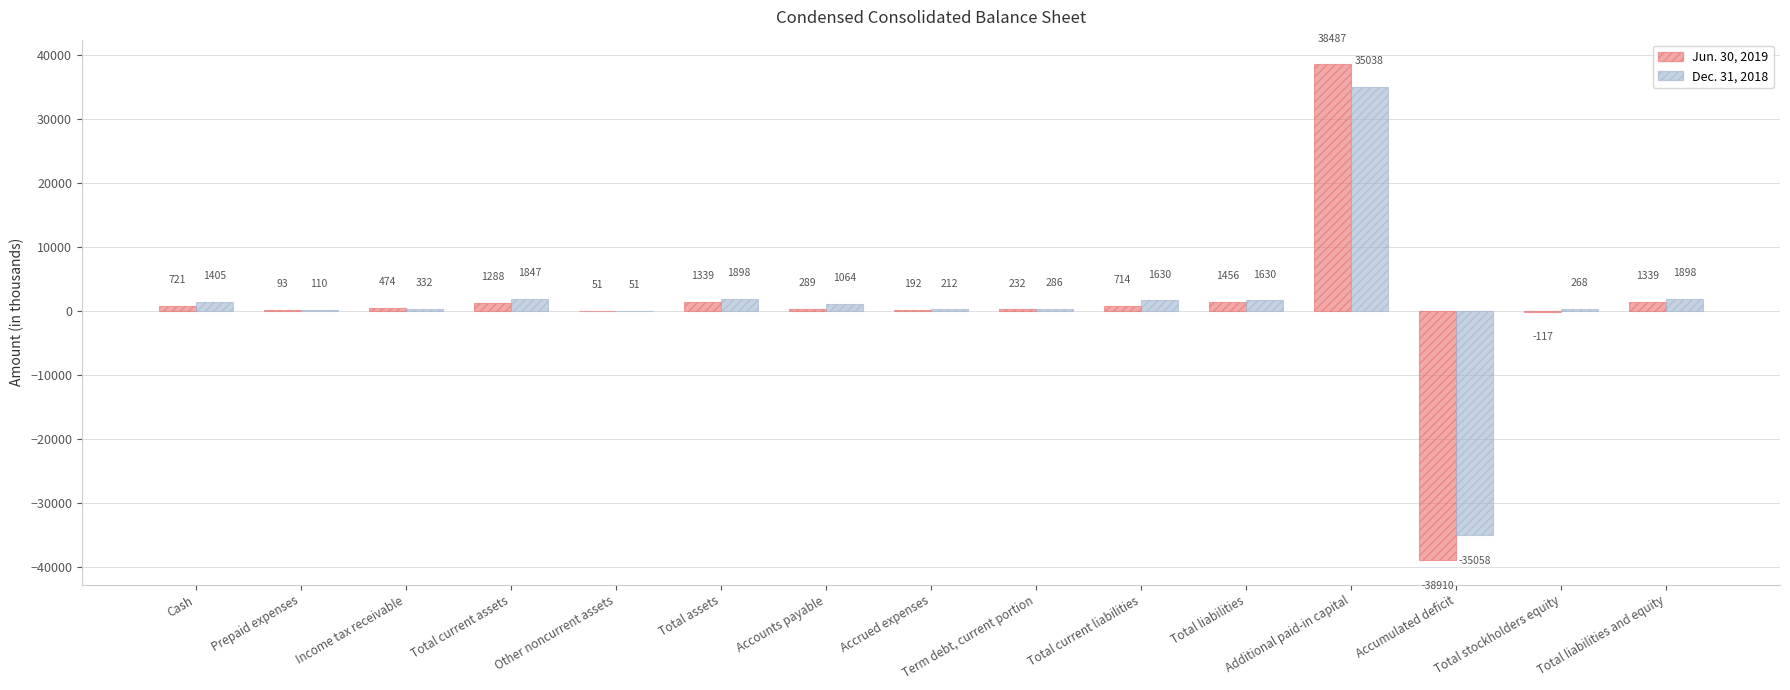

Which series changed the most between Total current liabilities and Additional paid-in capital?

Jun. 30, 2019